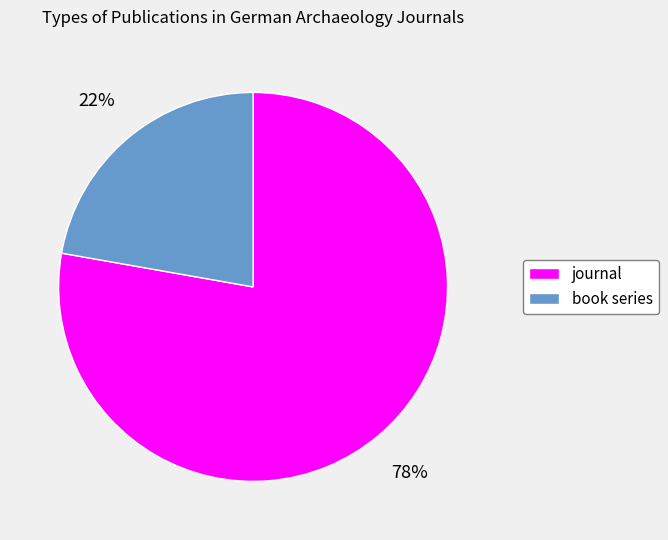

Is it true that book series is 37% of the pie?

False